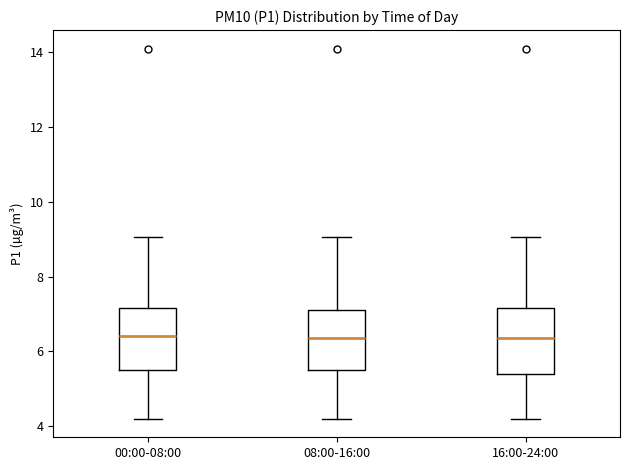

Reading left to right, read every box against the y-axis: the position of its median line, the range the box covers, and the ends of its whiskers. The values are not printed on the chart, so give them approximately, as read against the axis.

00:00-08:00: median 6.4, box 5.6 to 7.2, whiskers 4.2 to 9.0
08:00-16:00: median 6.4, box 5.6 to 7.2, whiskers 4.2 to 9.0
16:00-24:00: median 6.4, box 5.4 to 7.2, whiskers 4.2 to 9.0